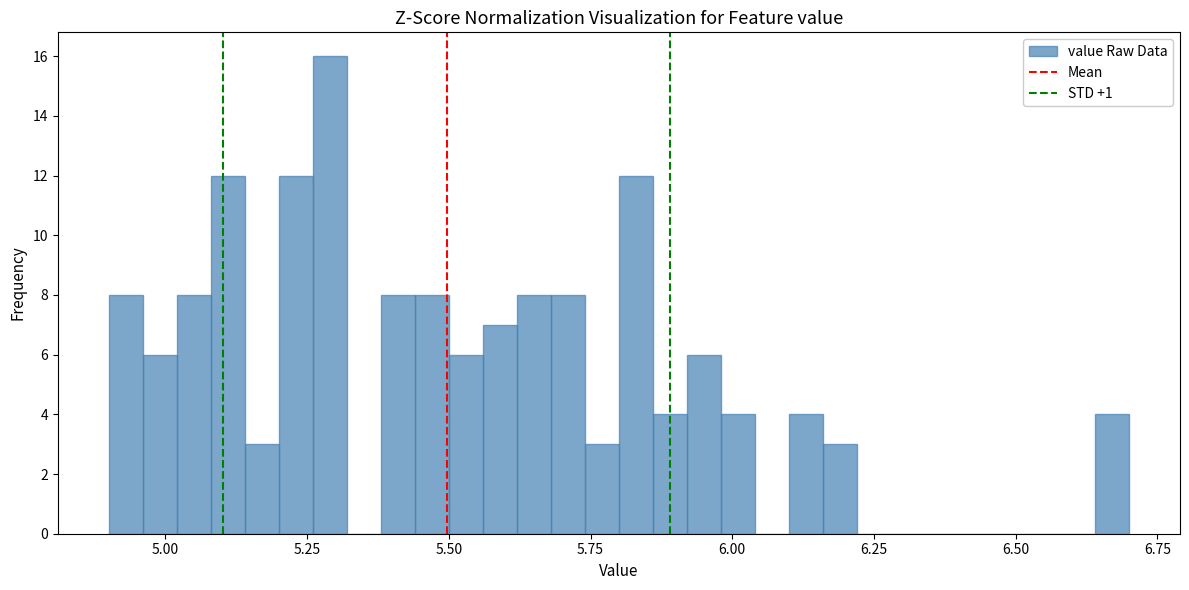

Read against the x-axis, roughly where is the centre of the tallest bar?

5.30